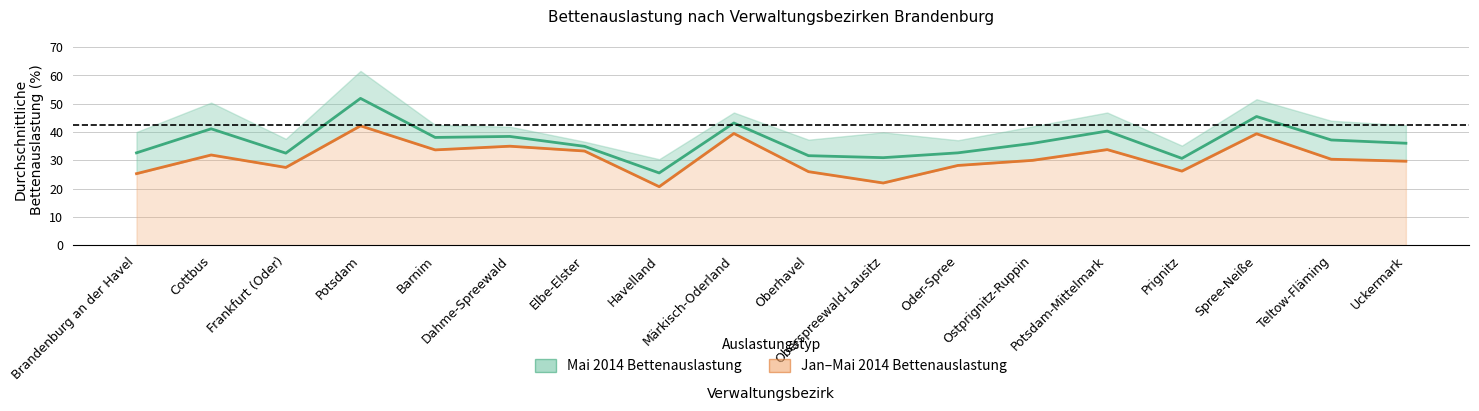

Where does the Mai 2014 Bettenauslastung series first go above 36?

Cottbus